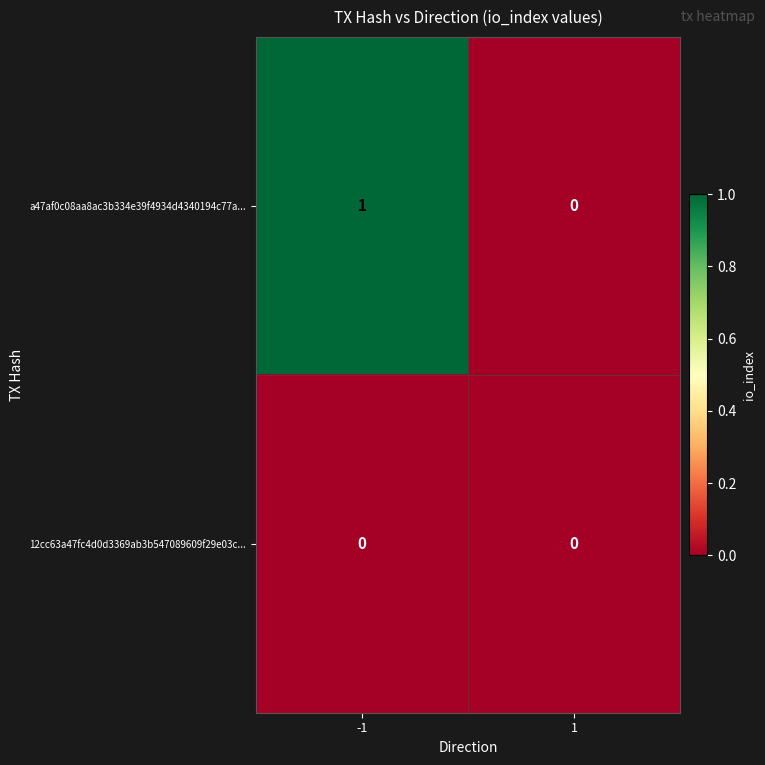

Rank the series by their average value, from lowest to highest.

12cc63a47fc4d0d3369ab3b547089609f29e03c..., a47af0c08aa8ac3b334e39f4934d4340194c77a...